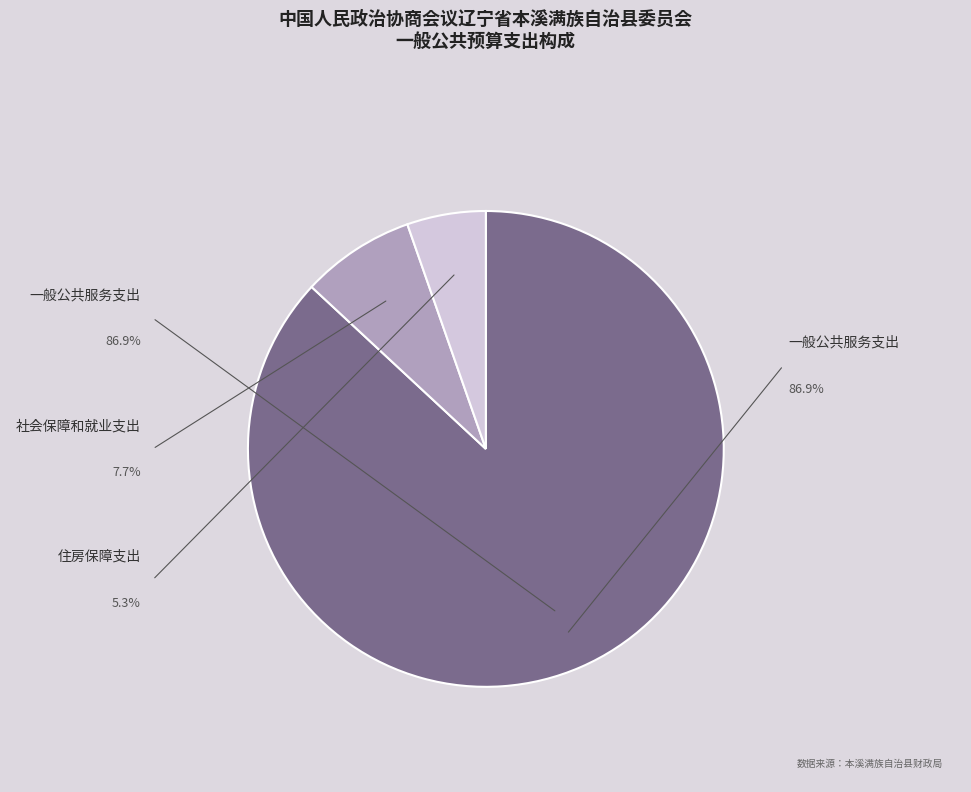

Does any single category account for the majority?

Yes